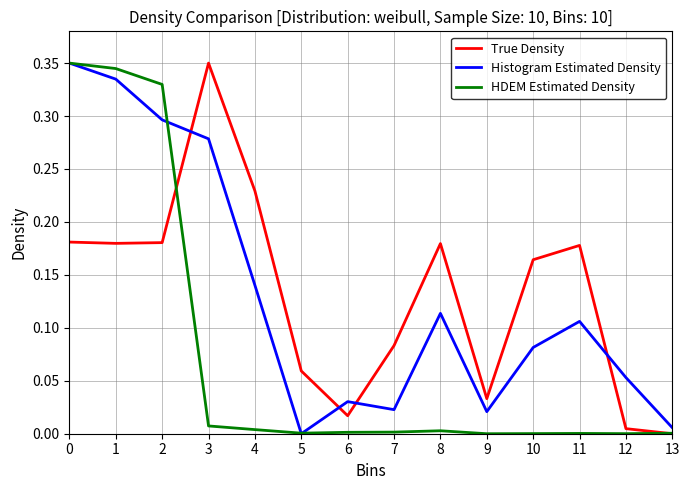

The value of Histogram Estimated Density at 4 is 0.2. True or false?

False